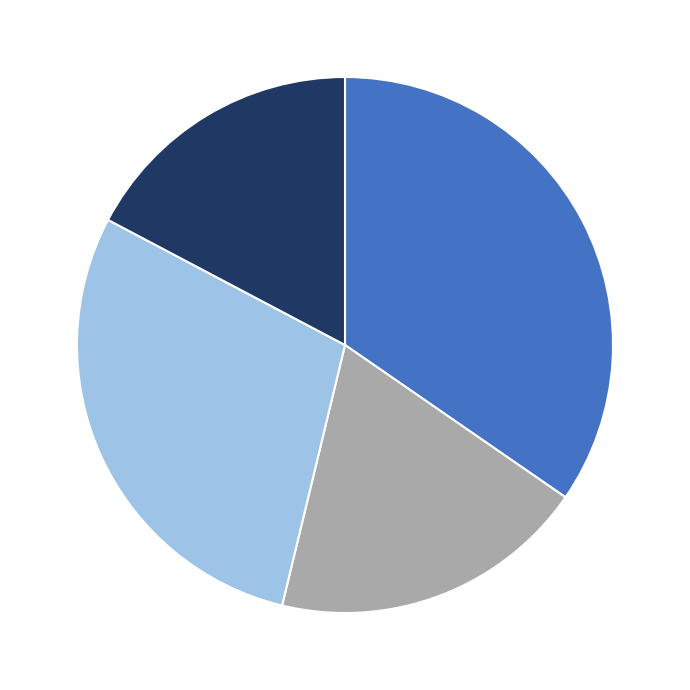

Is there any slice that represents more than half of the pie?

No